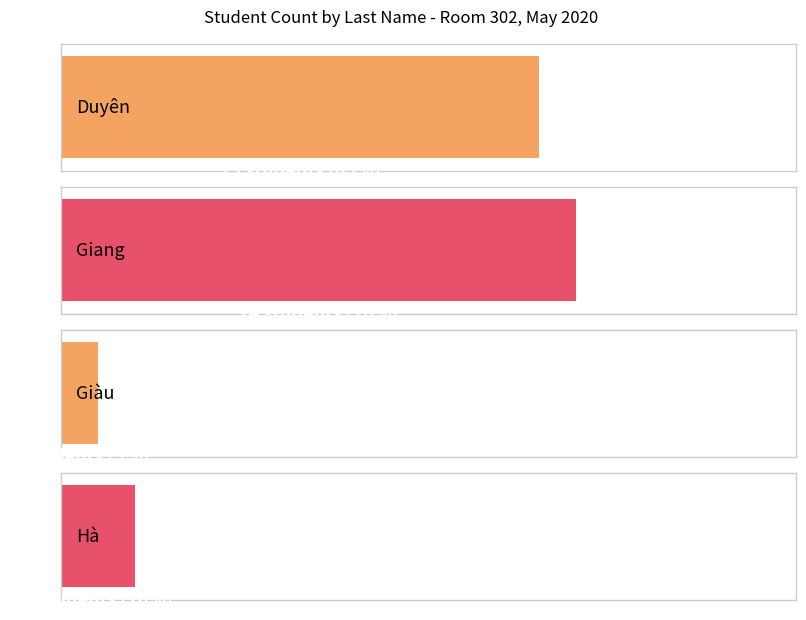

How many distinct data groups are displayed?

1